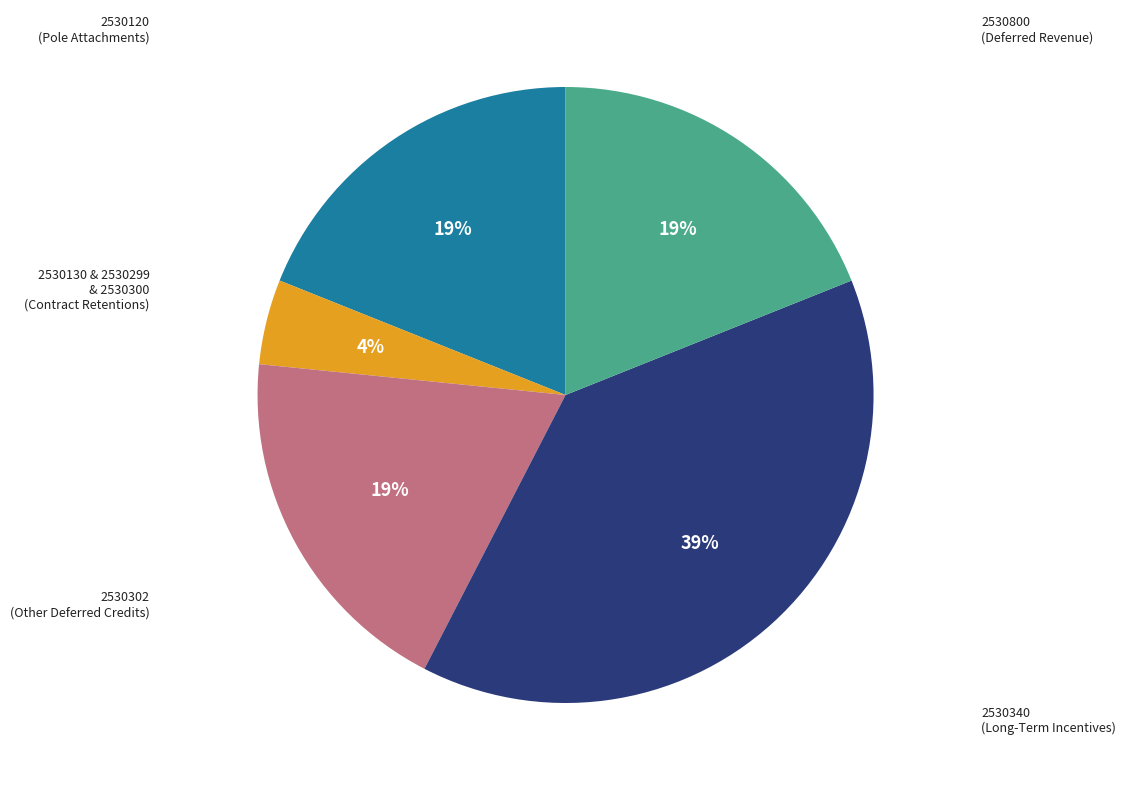

Does any single category account for the majority?

No